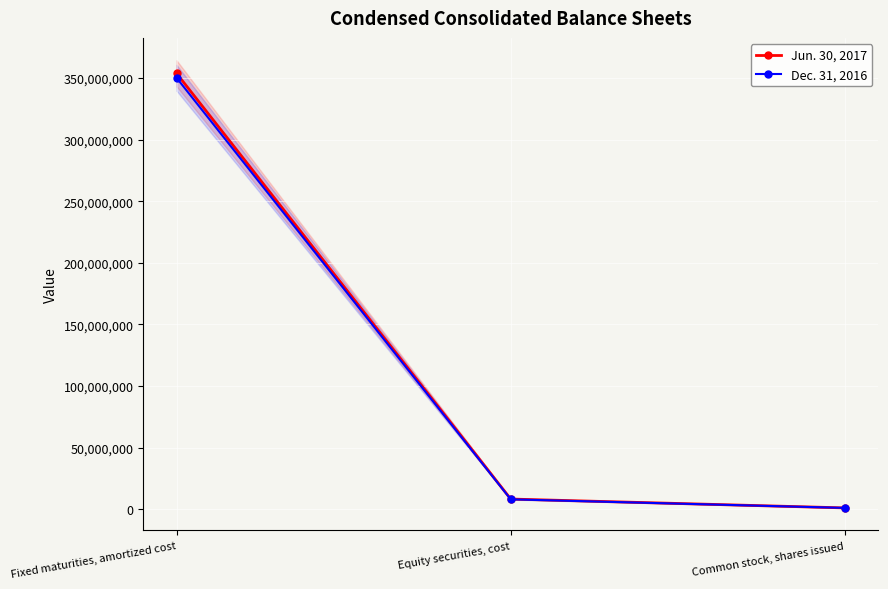

What are all the series names shown in the legend?

Jun. 30, 2017, Dec. 31, 2016